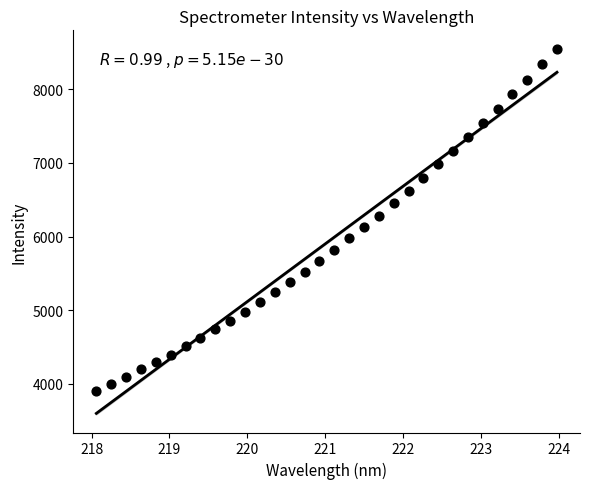

What is the range of Y values (max minus min)?

4641.3